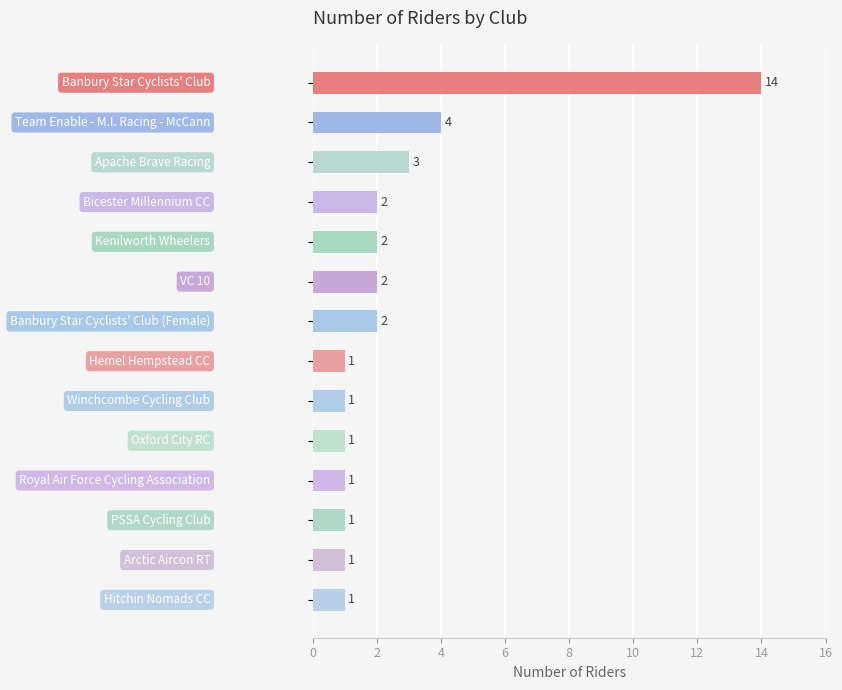

What is the sum of all values?

36